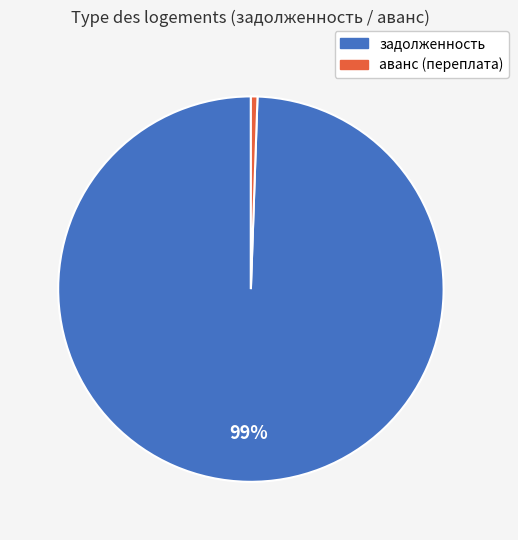

Between задолженность and аванс (переплата), which is larger?

задолженность